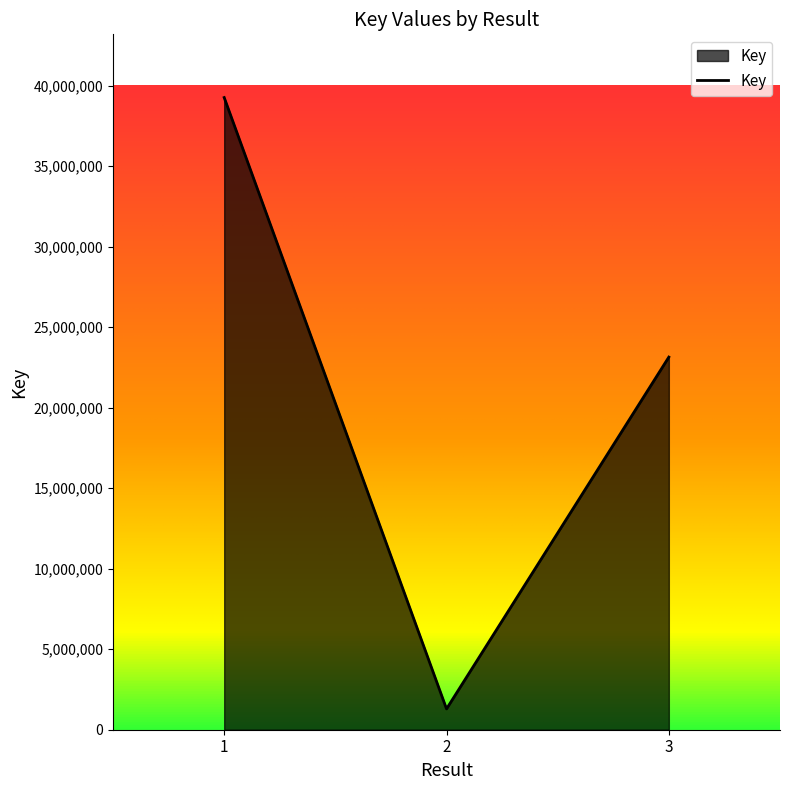

How many categories are shown in the chart?

3